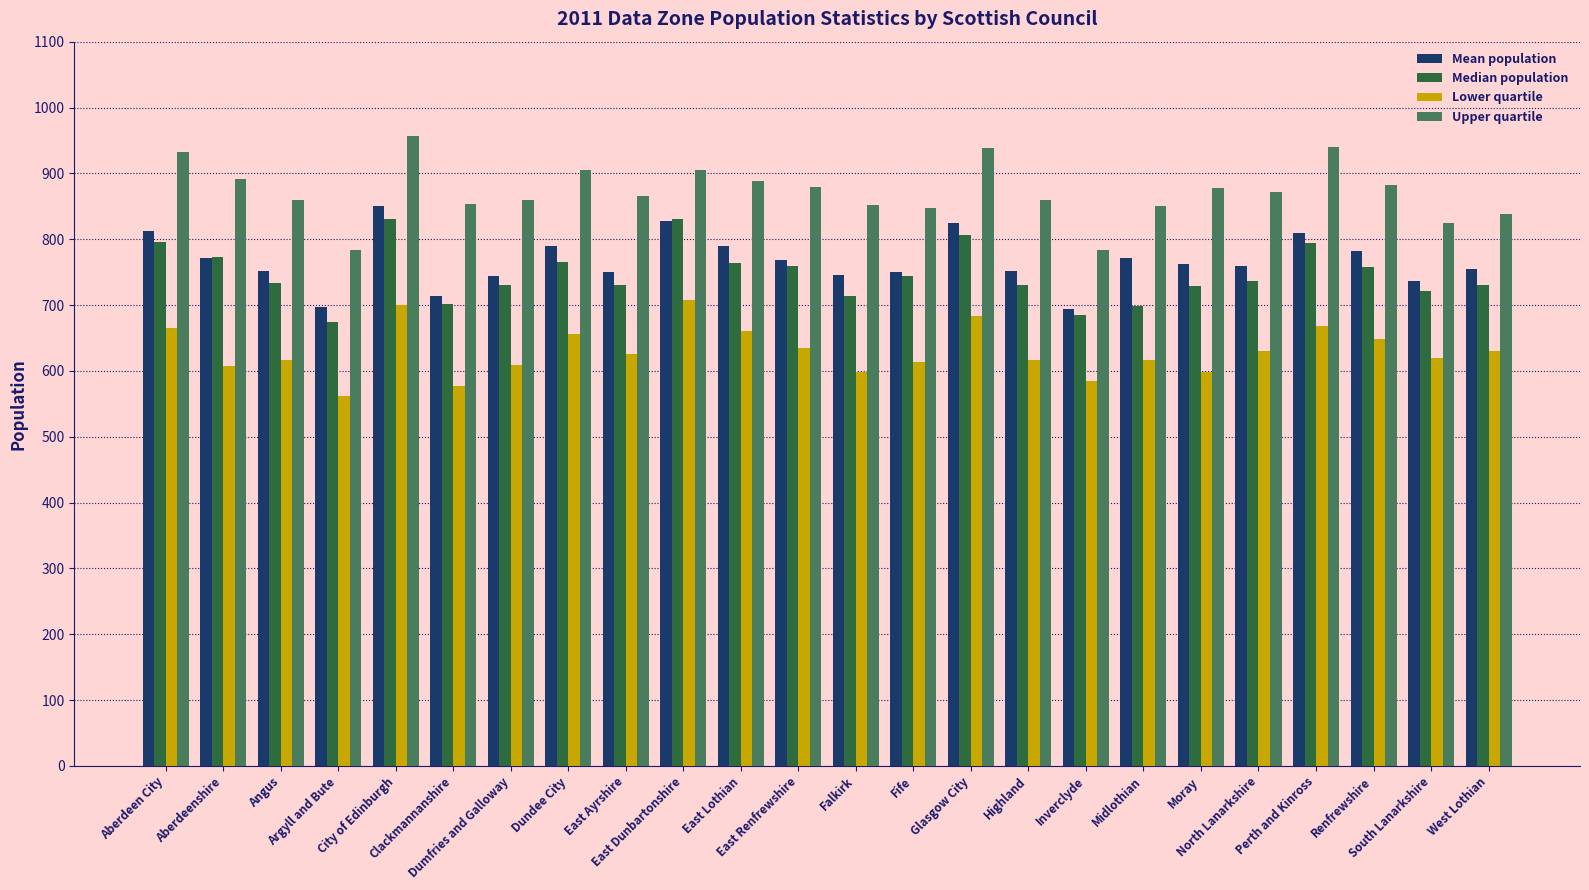

What are all the series names shown in the legend?

Mean population, Median population, Lower quartile, Upper quartile